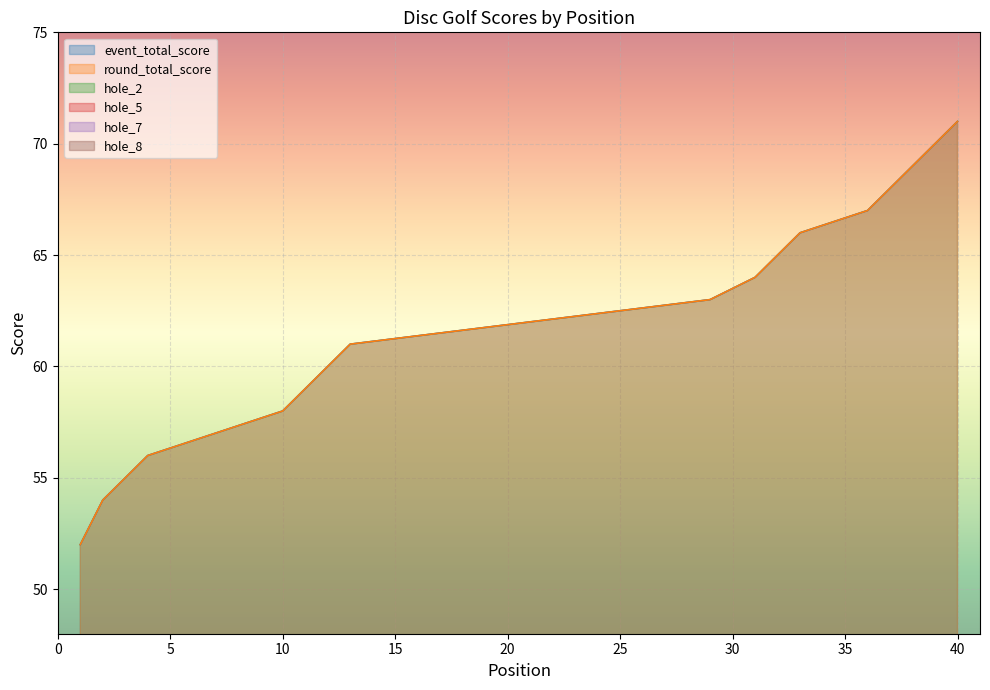

What is the highest value of the hole_5 series?

6